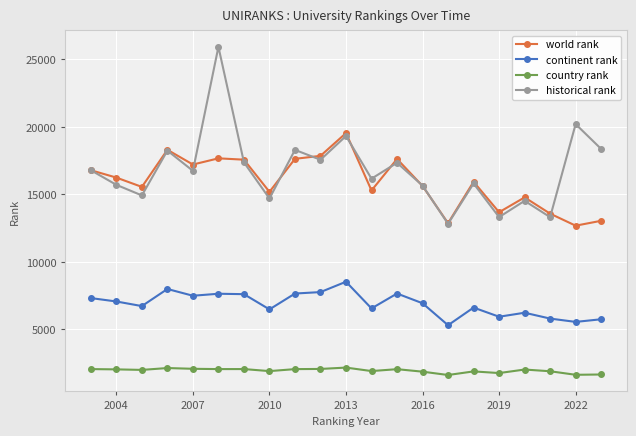

What is the value of the world rank point at the 14th from the left?

15624